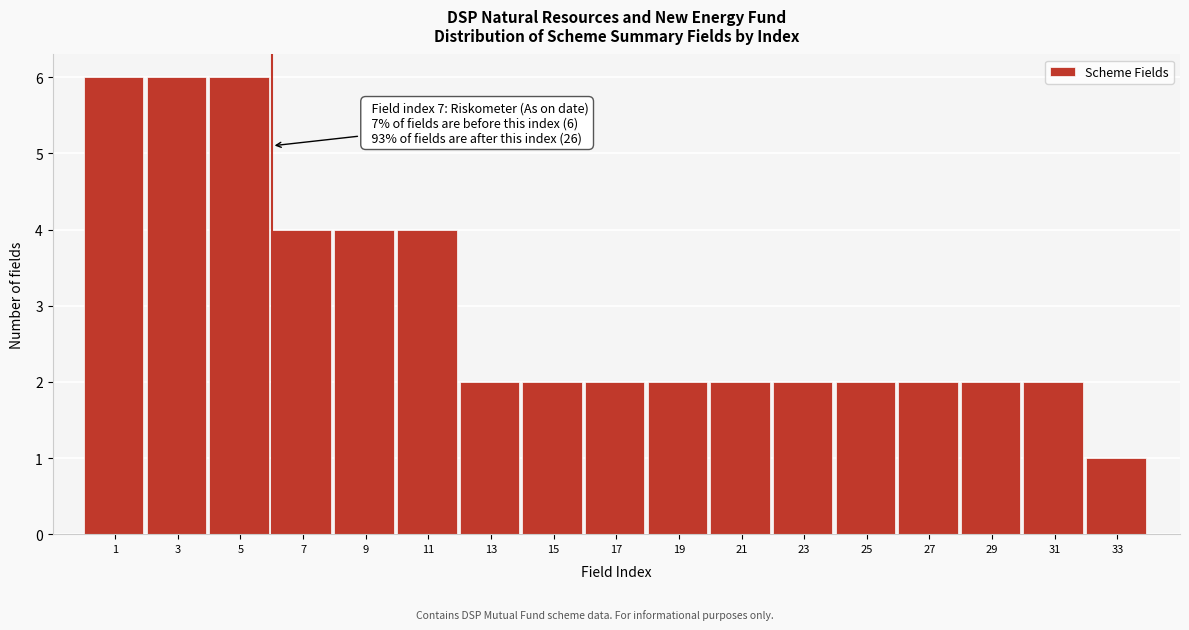

Reading right to left, list all the values displayed in this chart.

33=1	31=2	29=2	27=2	25=2	23=2	21=2	19=2	17=2	15=2	13=2	11=4	9=4	7=4	5=6	3=6	1=6